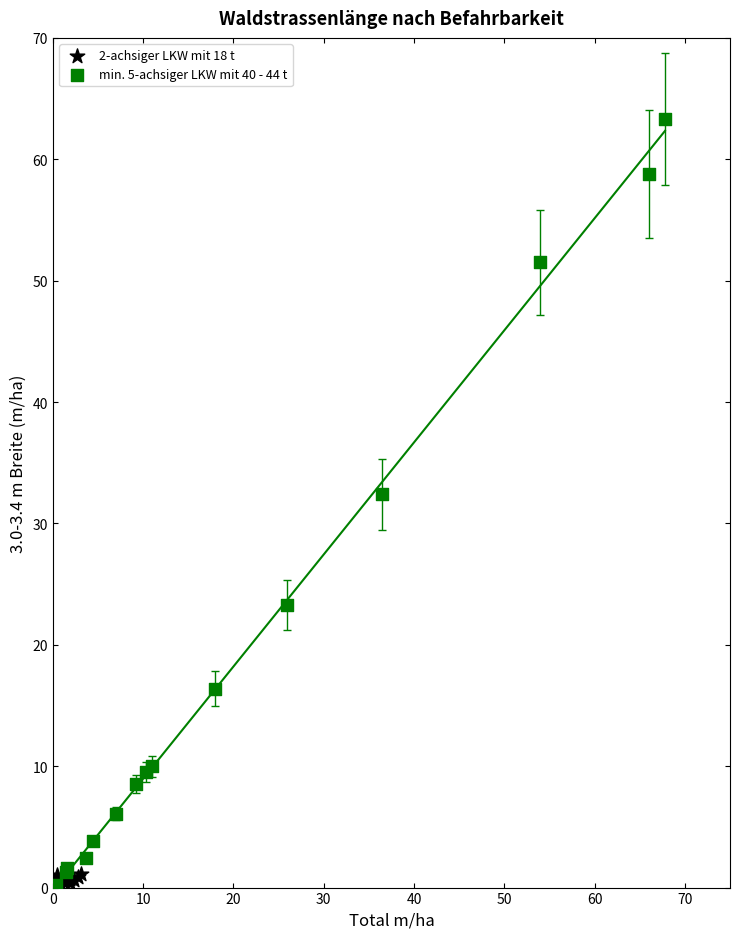

Which series contains the highest Y value?

min. 5-achsiger LKW mit 40 - 44 t